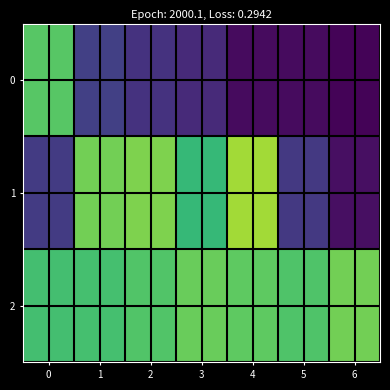

Which series changed the most between 2 and 3?

1